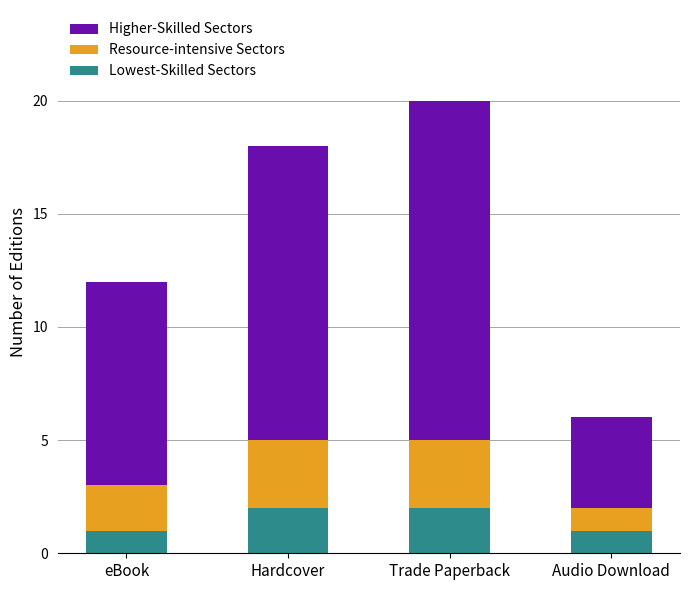

What is the total value across all series at eBook?

12